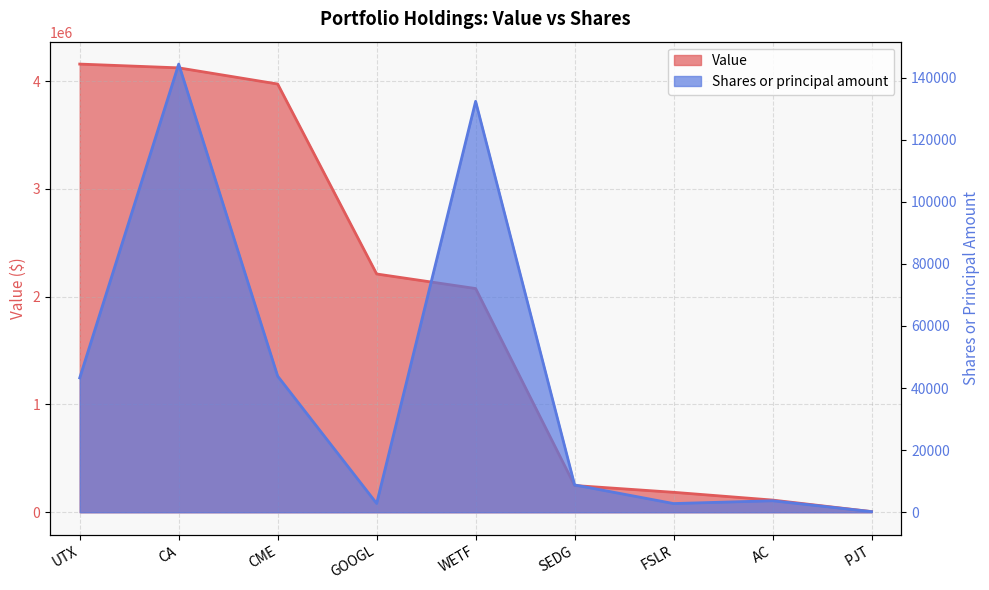

What position from the right is UTX?

9